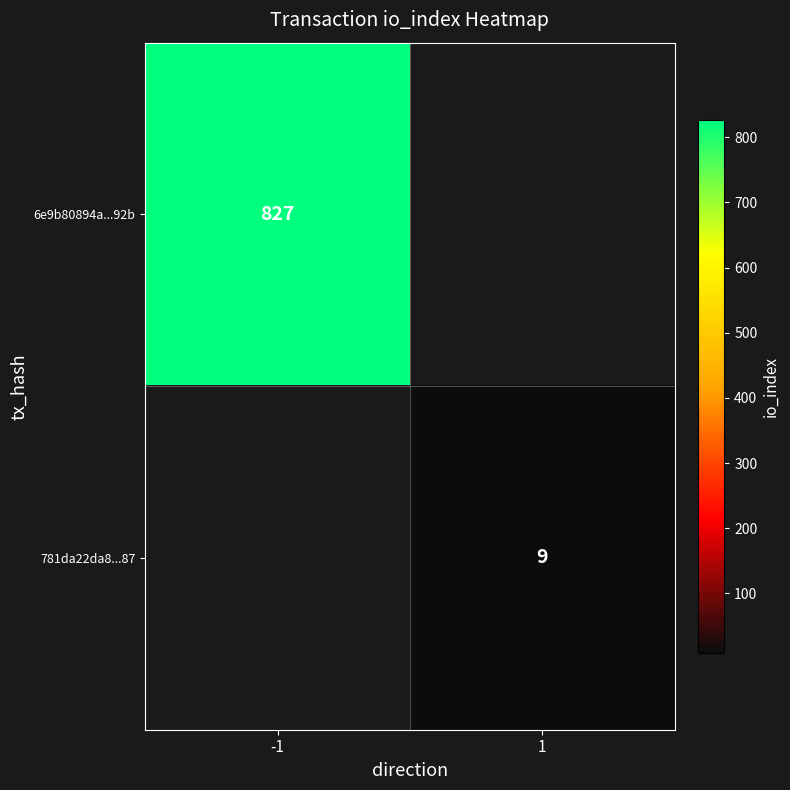

The value of 6e9b80894a...92b at -1 is 1425. True or false?

False